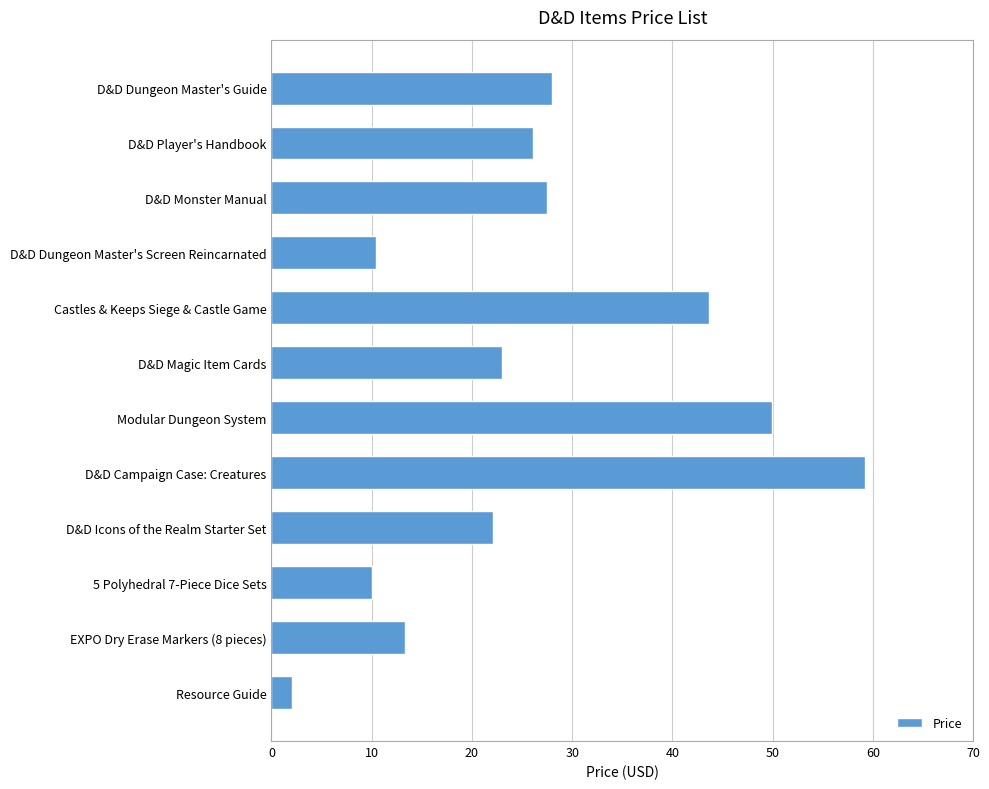

True or false: the data shows 2.0 at Resource Guide.

True